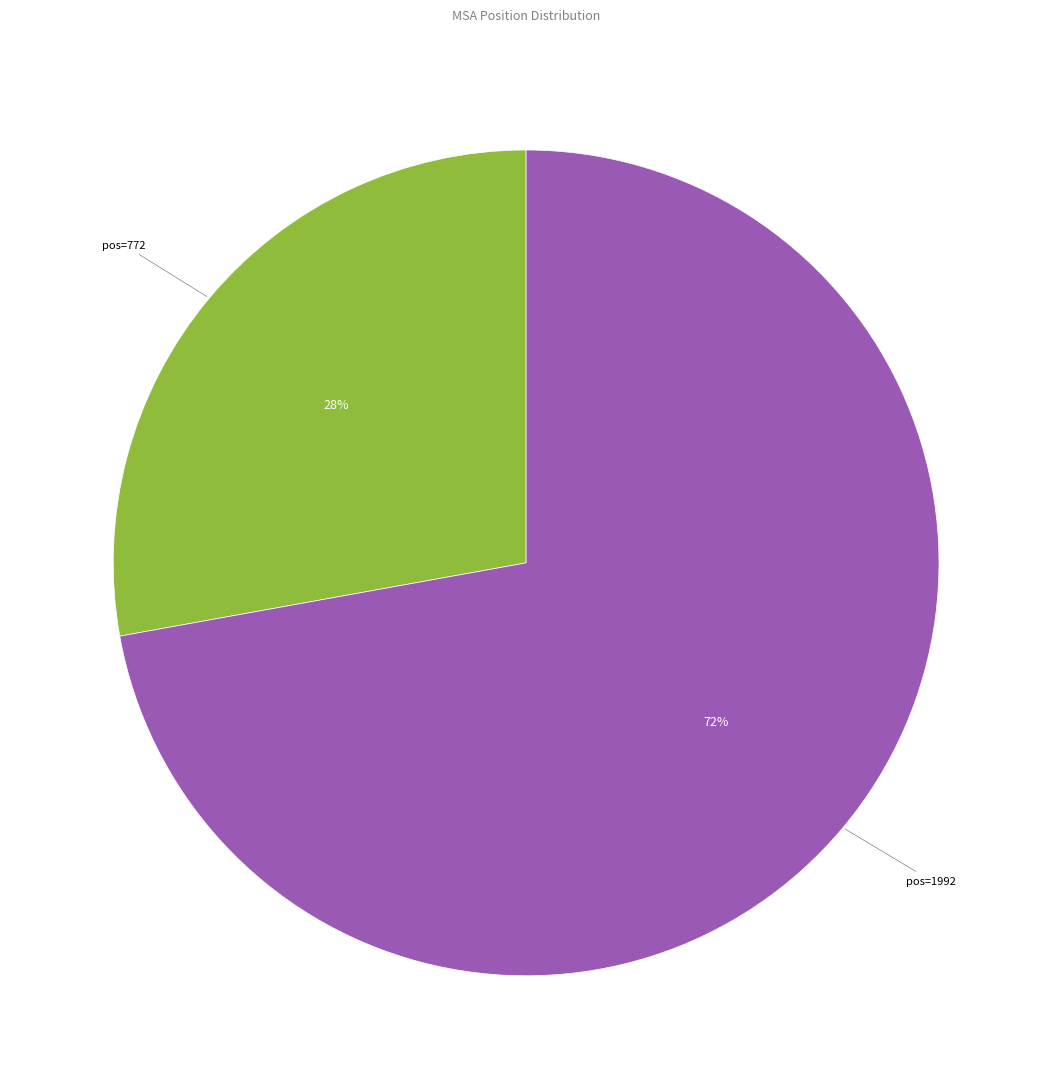

To the nearest percent, what is the average slice percentage?

50%